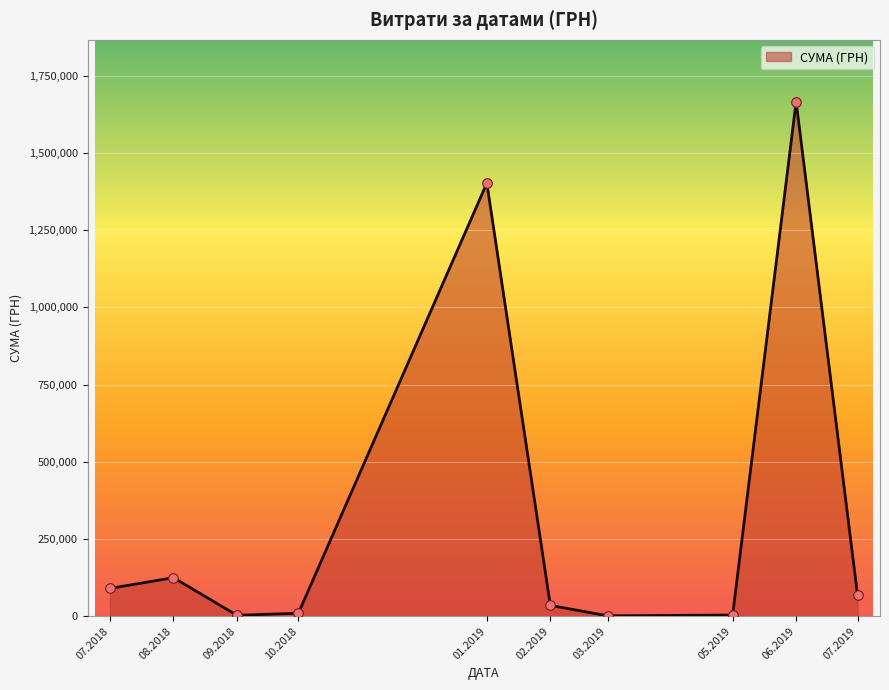

What is the change in value from 01.2019 to 07.2019?

-1334411.9